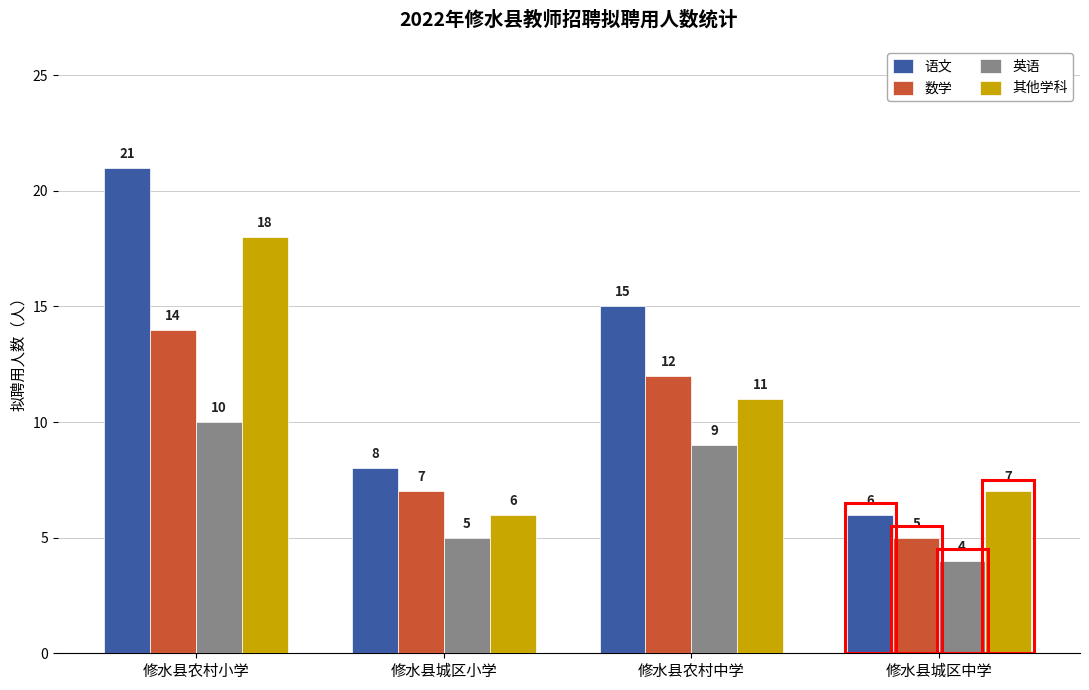

Reading right to left, what are all the values shown in this chart?

语文: 修水县城区中学=6	修水县农村中学=15	修水县城区小学=8	修水县农村小学=21
数学: 修水县城区中学=5	修水县农村中学=12	修水县城区小学=7	修水县农村小学=14
英语: 修水县城区中学=4	修水县农村中学=9	修水县城区小学=5	修水县农村小学=10
其他学科: 修水县城区中学=7	修水县农村中学=11	修水县城区小学=6	修水县农村小学=18